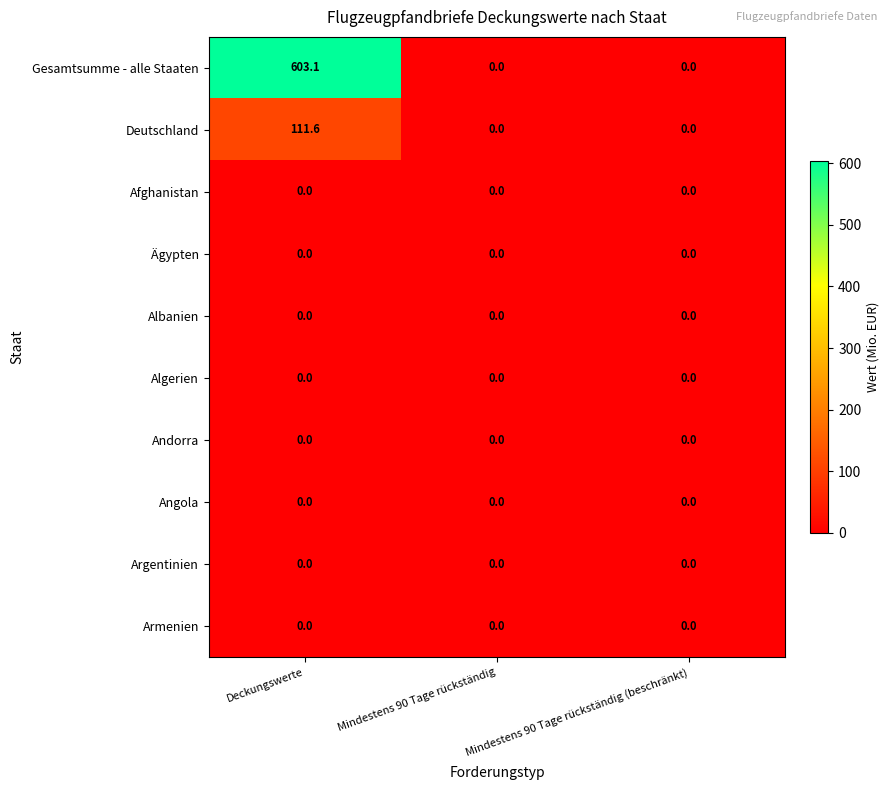

At which category is the sum across all series the highest?

Deckungswerte